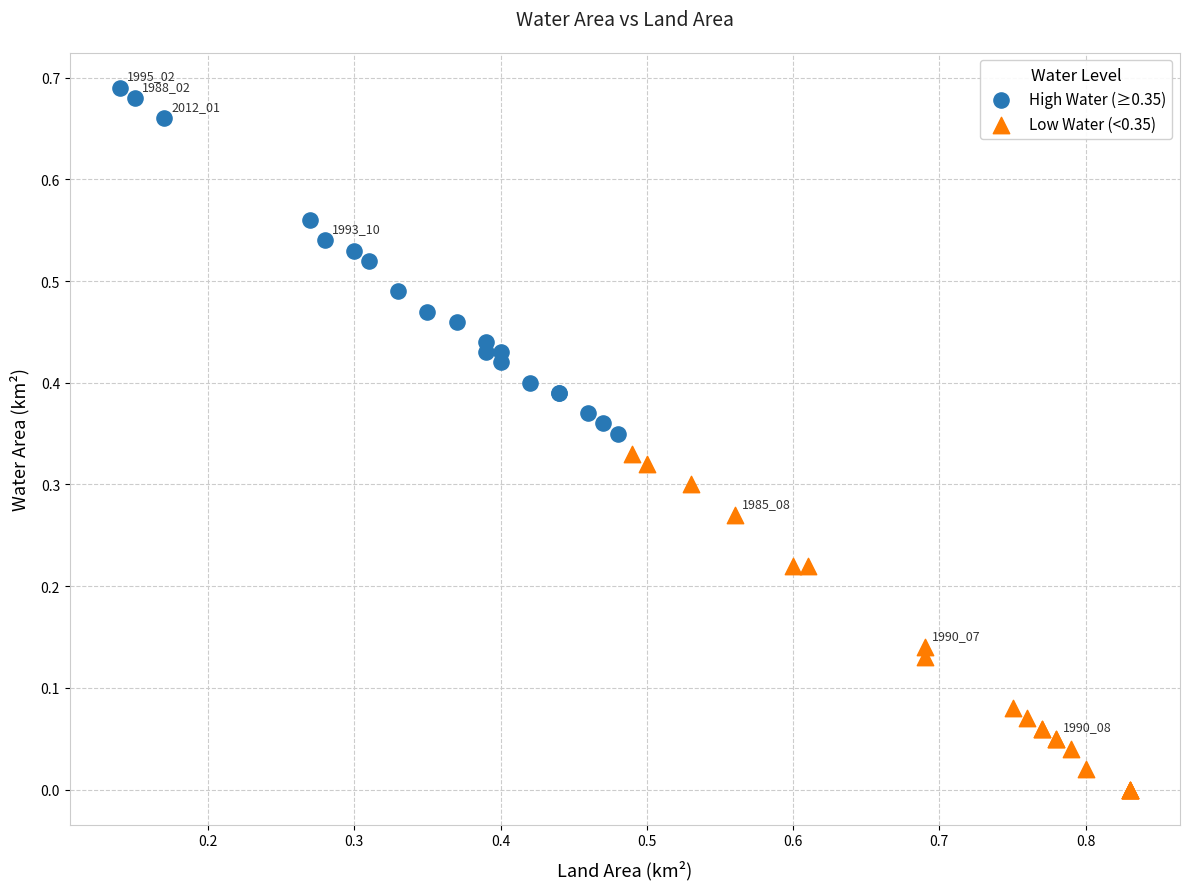

Which series reaches the maximum Y coordinate?

High Water (≥0.35)